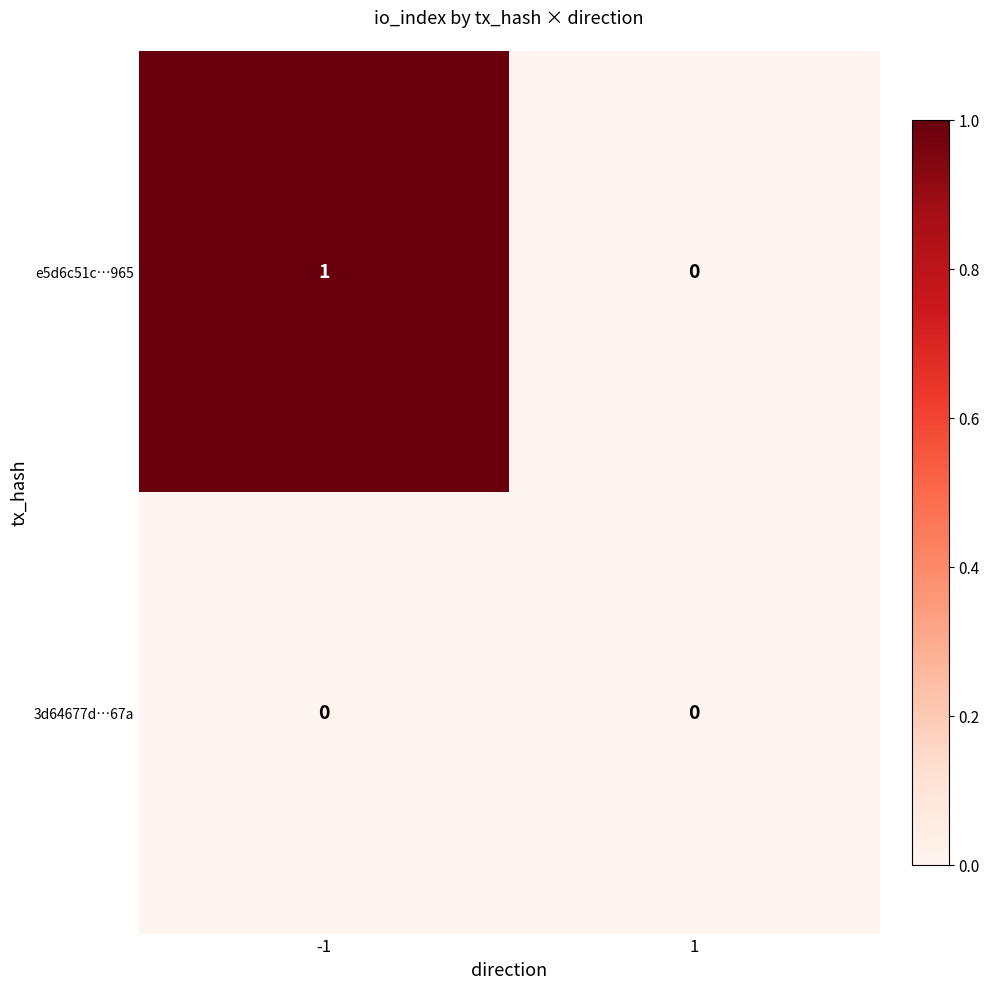

The 3d64677d…67a series shows 0 at -1. True or false?

True